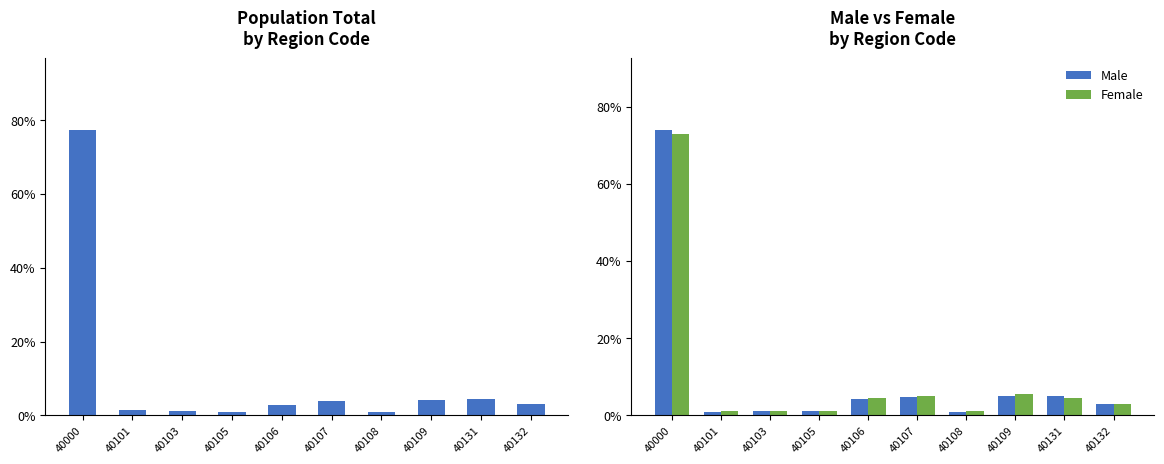

Does the chart contain stacked bars?

No